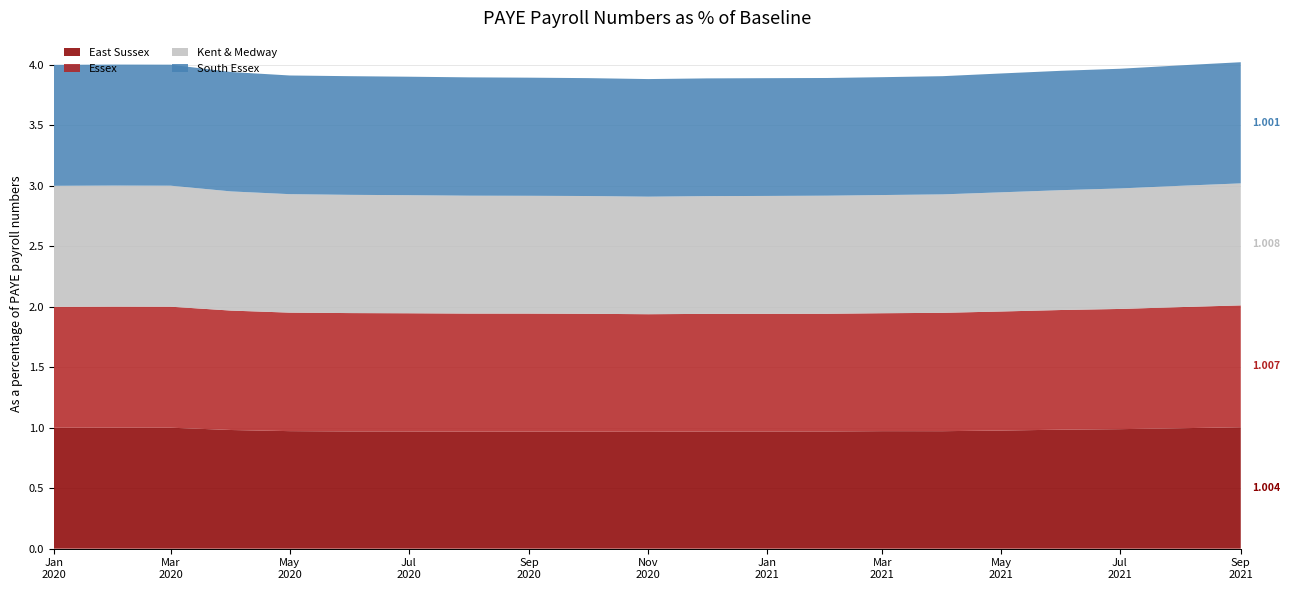

Reading right to left, transcribe all the data shown in this chart.

East Sussex: 2021-09-01=1.0	2021-08-01=1.0	2021-07-01=1.0	2021-06-01=1.0	2021-05-01=1.0	2021-04-01=1.0	2021-03-01=1.0	2021-02-01=1.0	2021-01-01=1.0	2020-12-01=1.0	2020-11-01=1.0	2020-10-01=1.0	2020-09-01=1.0	2020-08-01=1.0	2020-07-01=1.0	2020-06-01=1.0	2020-05-01=1.0	2020-04-01=1.0	2020-03-01=1.0	2020-02-01=1.0	2020-01-01=1.0
Essex: 2021-09-01=1.0	2021-08-01=1.0	2021-07-01=1.0	2021-06-01=1.0	2021-05-01=1.0	2021-04-01=1.0	2021-03-01=1.0	2021-02-01=1.0	2021-01-01=1.0	2020-12-01=1.0	2020-11-01=1.0	2020-10-01=1.0	2020-09-01=1.0	2020-08-01=1.0	2020-07-01=1.0	2020-06-01=1.0	2020-05-01=1.0	2020-04-01=1.0	2020-03-01=1.0	2020-02-01=1.0	2020-01-01=1.0
Kent & Medway: 2021-09-01=1.0	2021-08-01=1.0	2021-07-01=1.0	2021-06-01=1.0	2021-05-01=1.0	2021-04-01=1.0	2021-03-01=1.0	2021-02-01=1.0	2021-01-01=1.0	2020-12-01=1.0	2020-11-01=1.0	2020-10-01=1.0	2020-09-01=1.0	2020-08-01=1.0	2020-07-01=1.0	2020-06-01=1.0	2020-05-01=1.0	2020-04-01=1.0	2020-03-01=1.0	2020-02-01=1.0	2020-01-01=1.0
South Essex: 2021-09-01=1.0	2021-08-01=1.0	2021-07-01=1.0	2021-06-01=1.0	2021-05-01=1.0	2021-04-01=1.0	2021-03-01=1.0	2021-02-01=1.0	2021-01-01=1.0	2020-12-01=1.0	2020-11-01=1.0	2020-10-01=1.0	2020-09-01=1.0	2020-08-01=1.0	2020-07-01=1.0	2020-06-01=1.0	2020-05-01=1.0	2020-04-01=1.0	2020-03-01=1.0	2020-02-01=1.0	2020-01-01=1.0